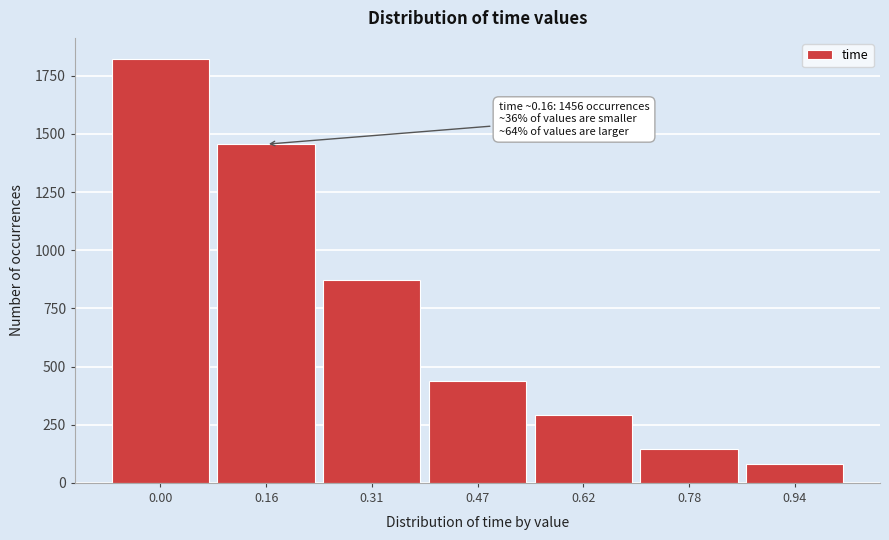

Reading left to right, extract all data points from this chart.

1822	1456	874	437	291	145	79